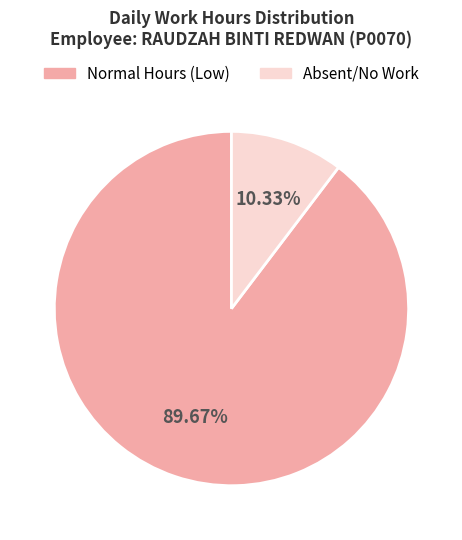

Is there a majority slice in this chart?

Yes